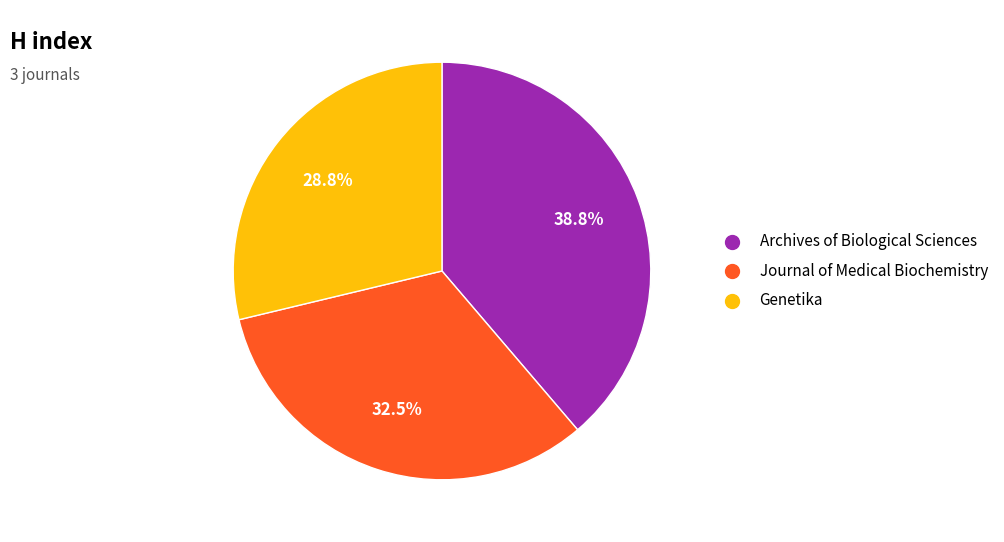

Count the number of slices in the pie.

3